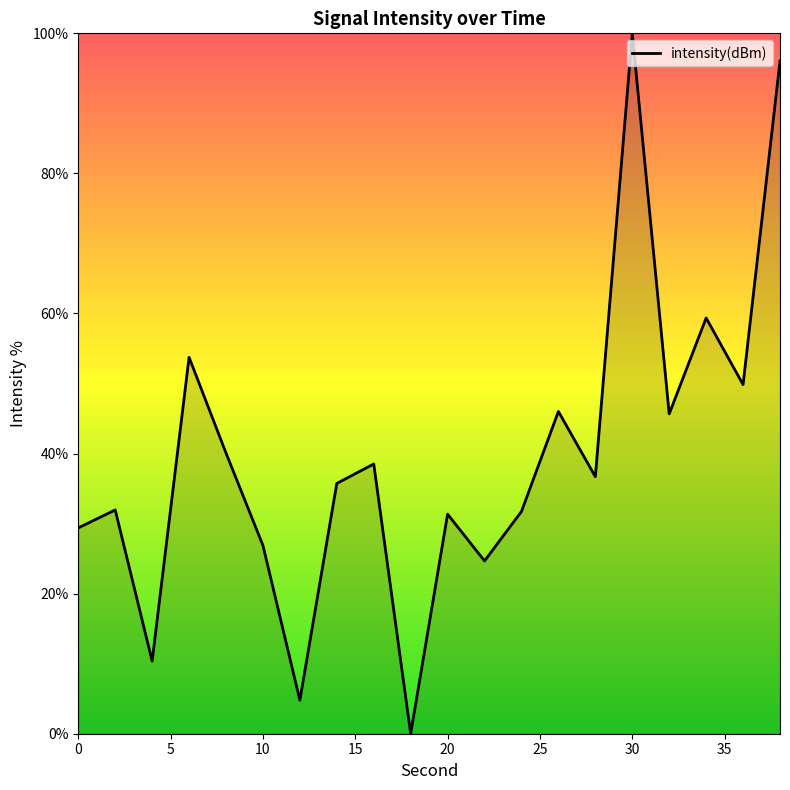

What is the difference between the maximum and minimum values?

100.0